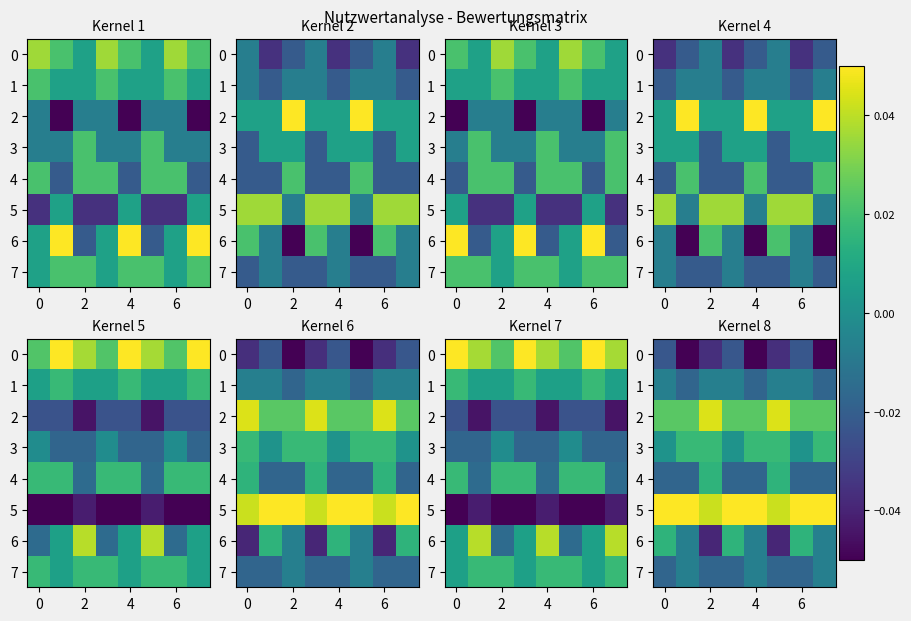

How many data points does each series have?

8